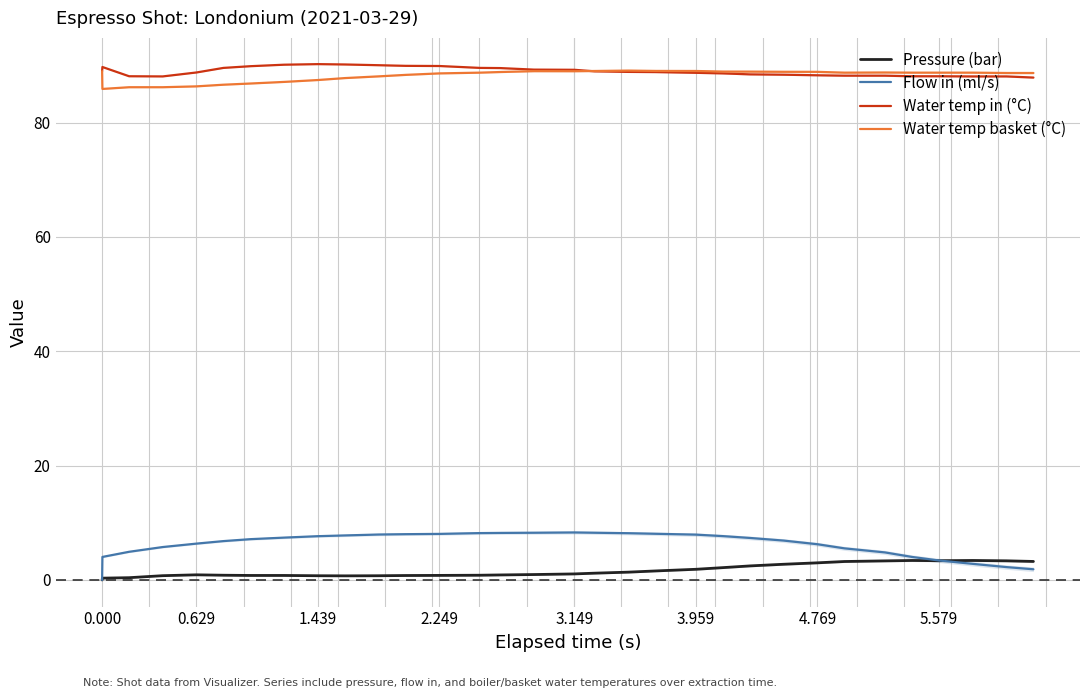

True or false: Pressure (bar) and Water temp in (°C) intersect in this chart.

False